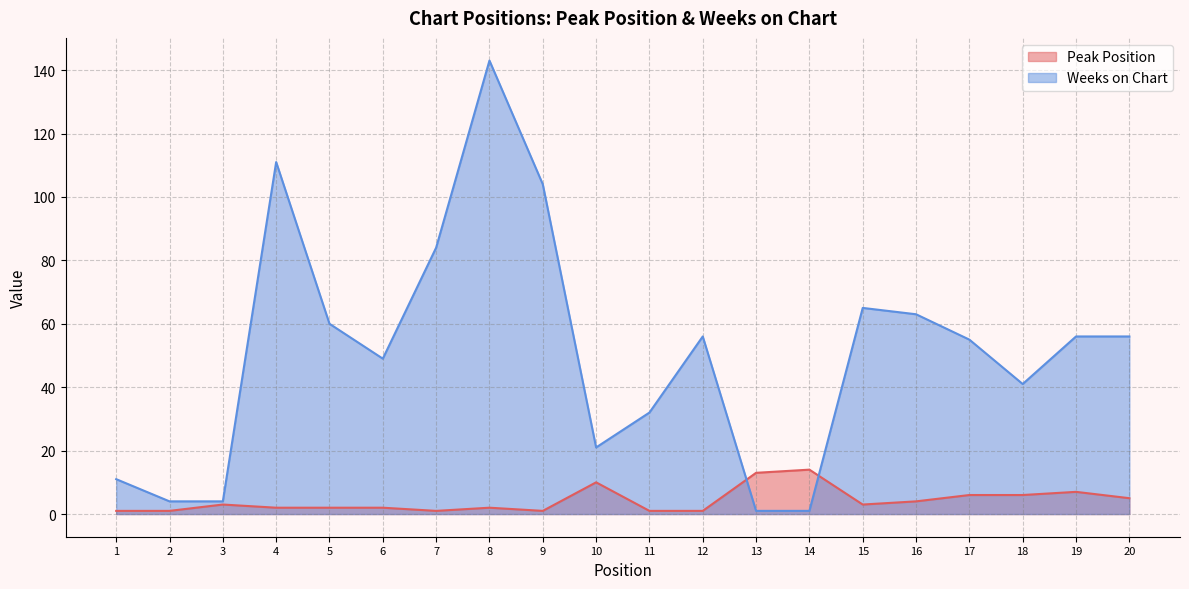

Which label corresponds to the smallest value in the chart?

1